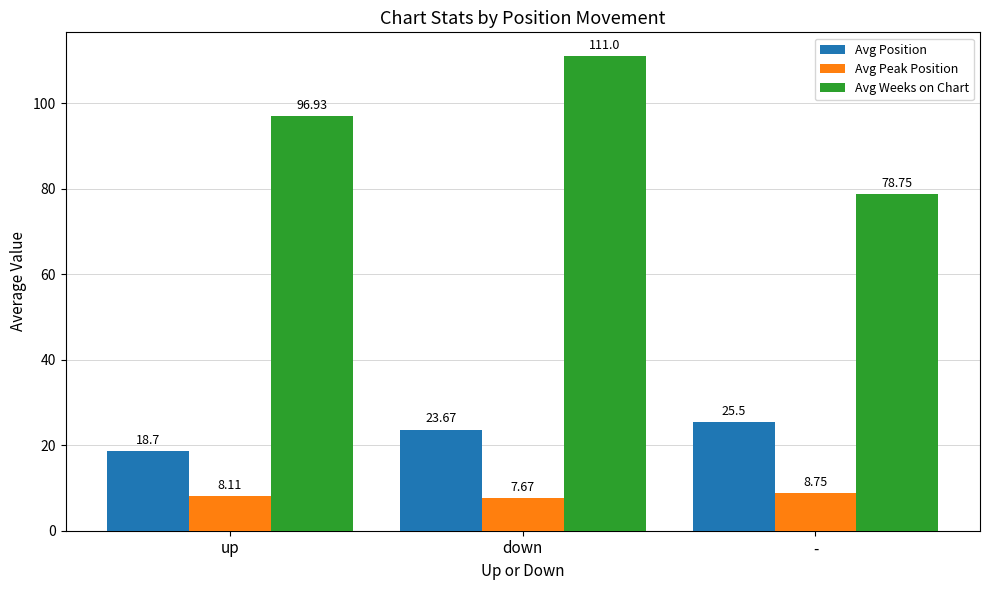

At which label does Avg Position first exceed 23?

down